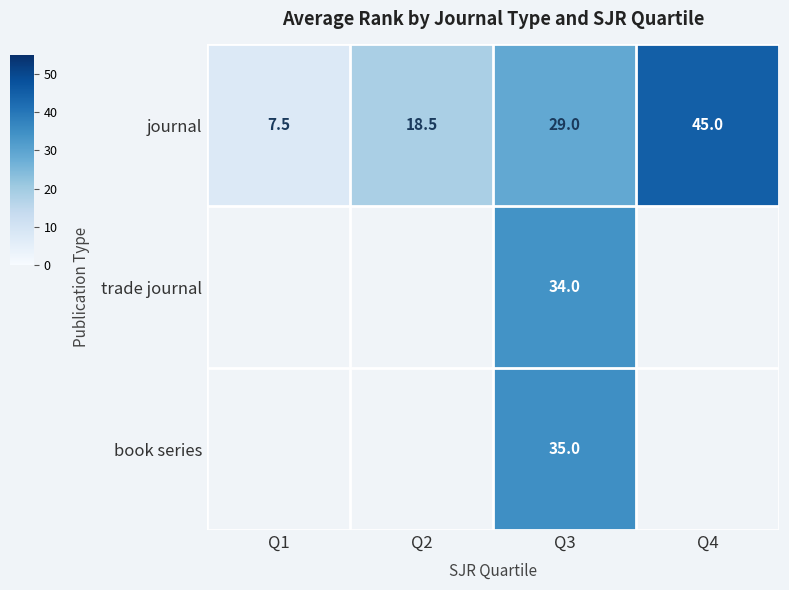

At which category does the chart reach its peak across all series?

Q4